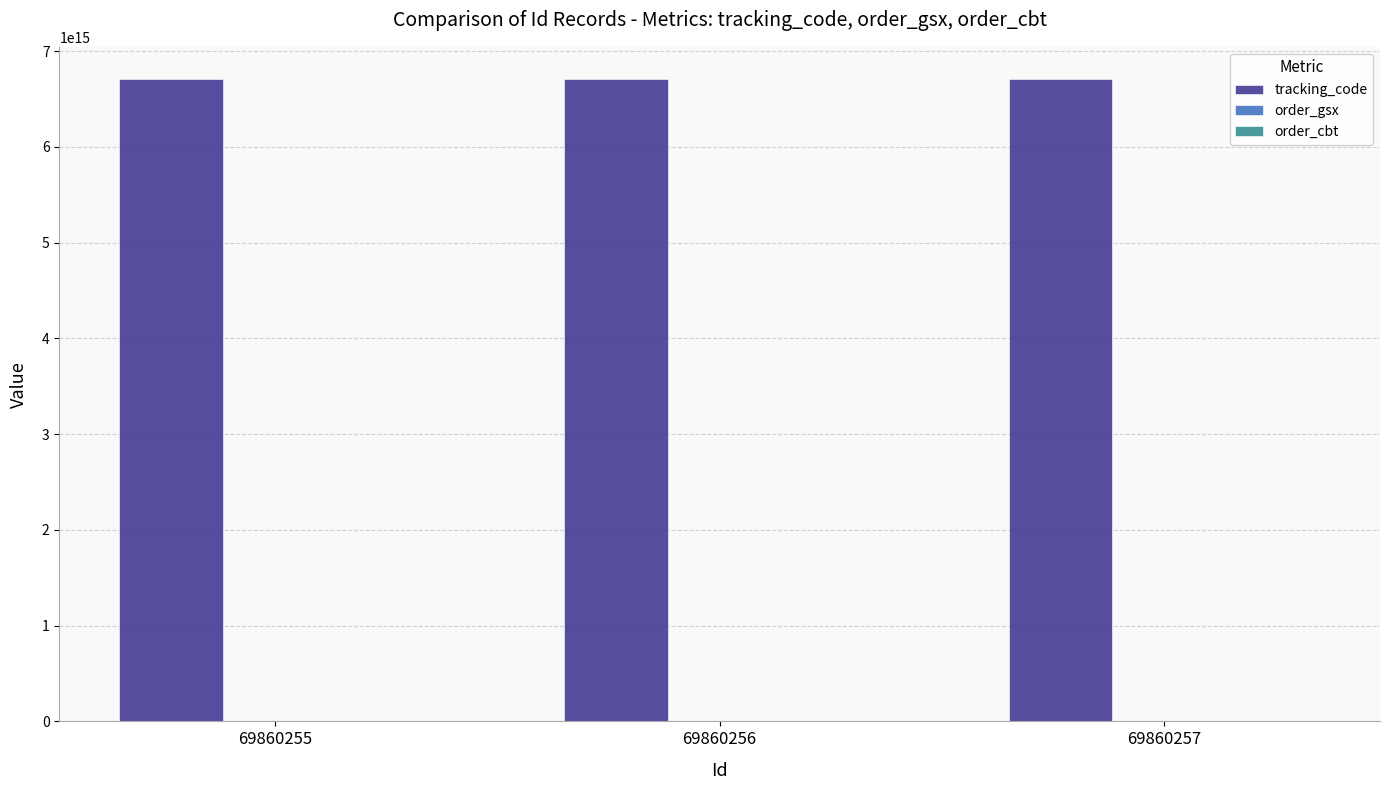

True or false: tracking_code has a value of 6710059185586300 at 69860255.

True